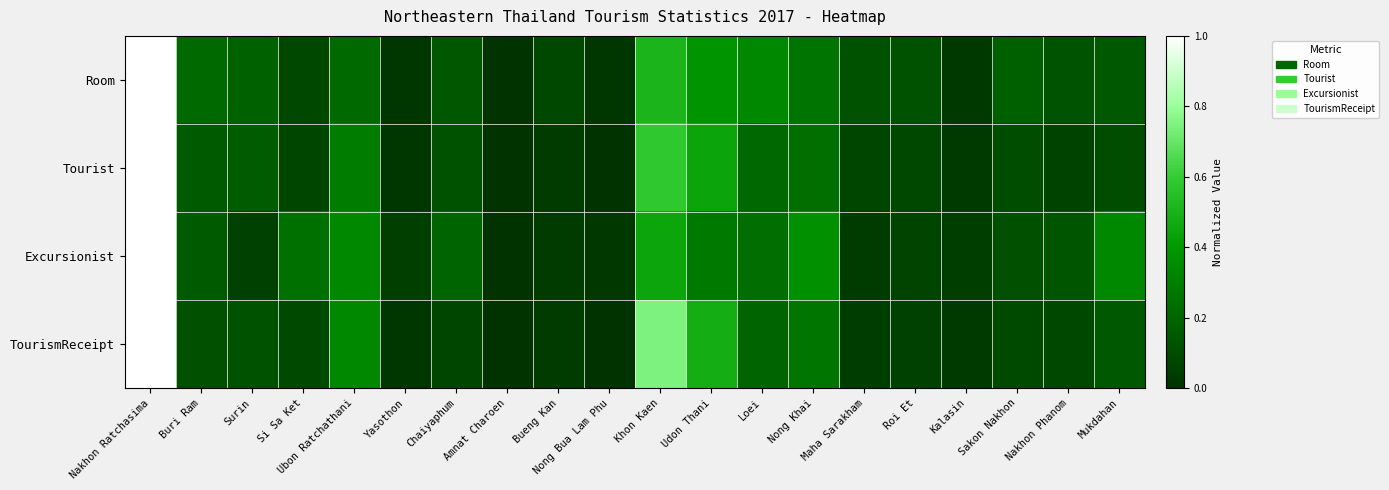

Rank the series at Udon Thani from lowest to highest value.

Excursionist, Room, Tourist, TourismReceipt